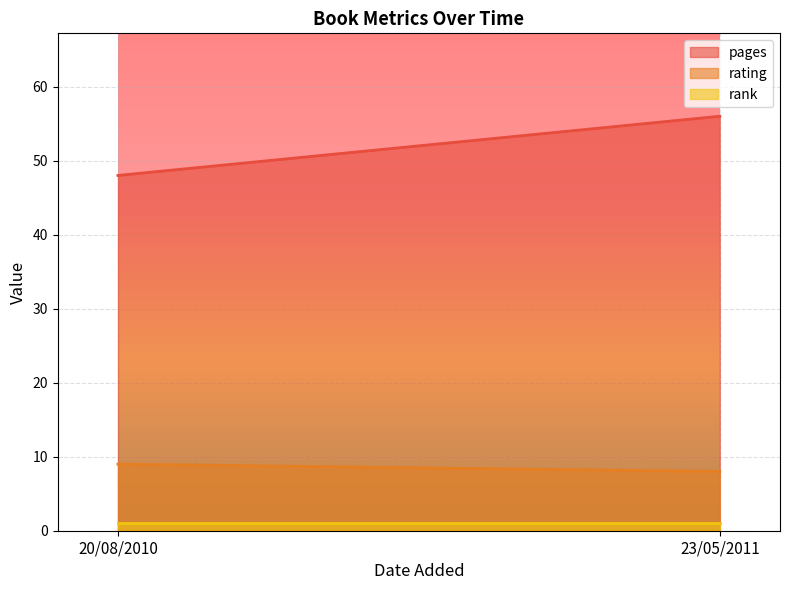

What is the average value of the rating series?

8